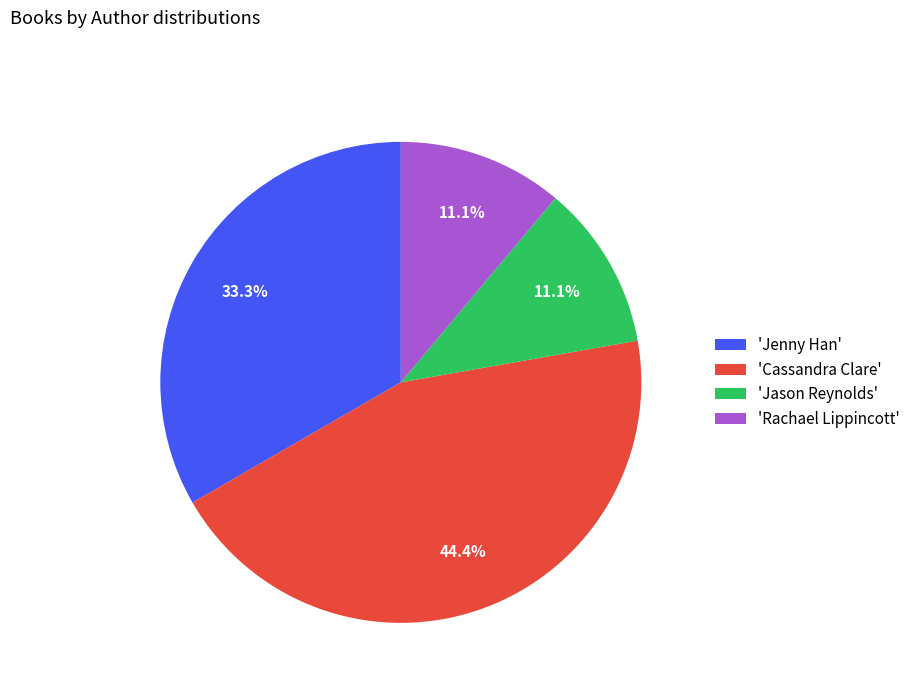

What is the ratio of the value at 'Jason Reynolds' to the value at 'Jenny Han'?

0.3